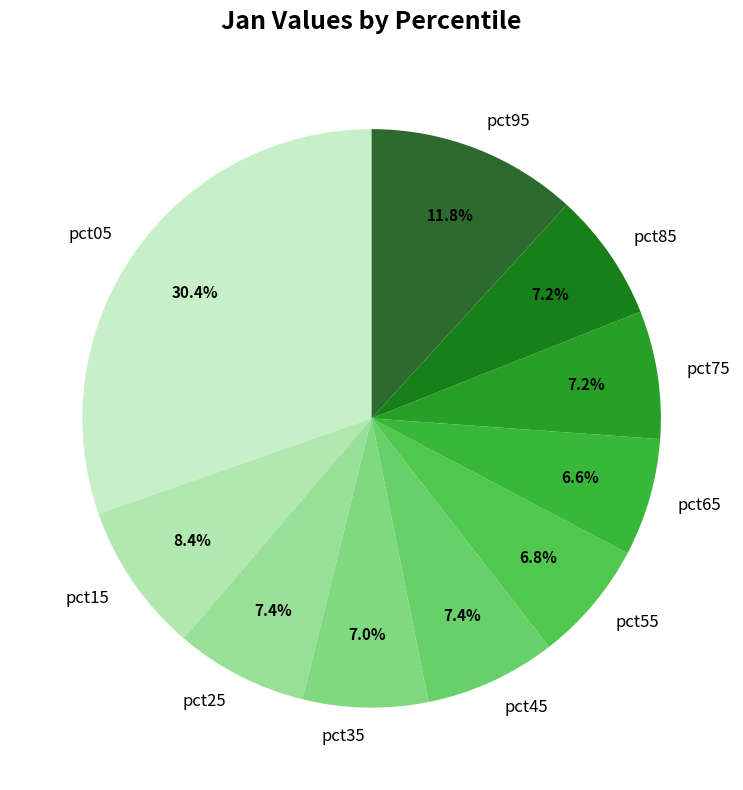

How many segments does this pie chart have?

10